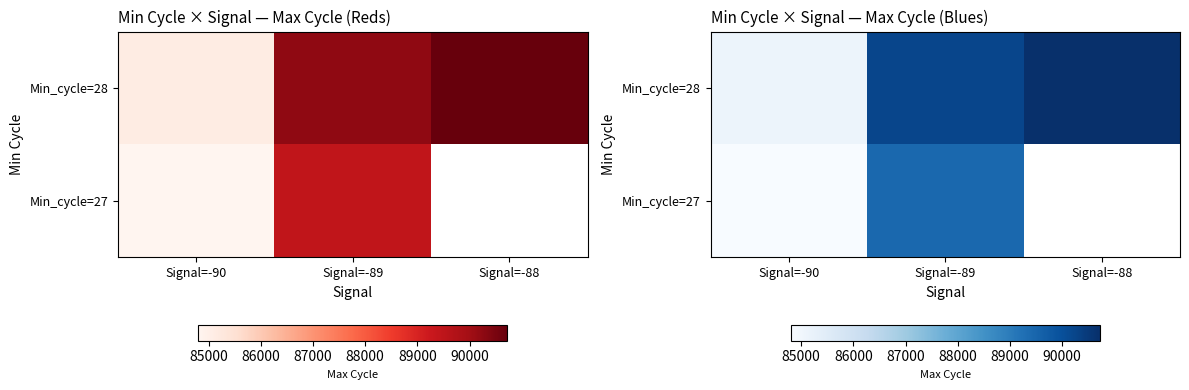

Where does the Min_cycle=28 series first go above 90218?

Signal=-89